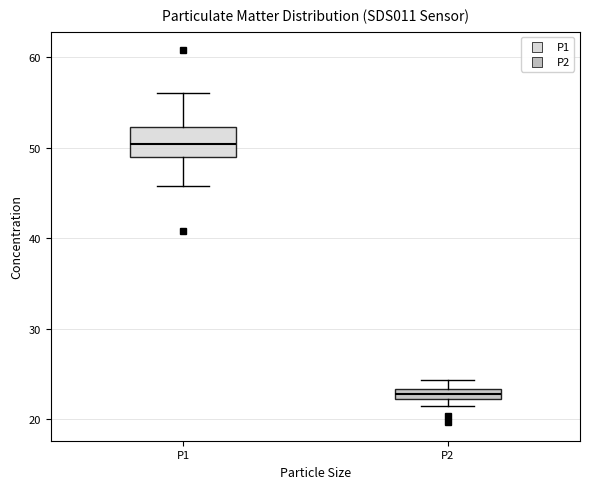

Where is the upper edge of the box for P2 on the y-axis? The values are not printed on the chart, so give them approximately, as read against the axis.

23